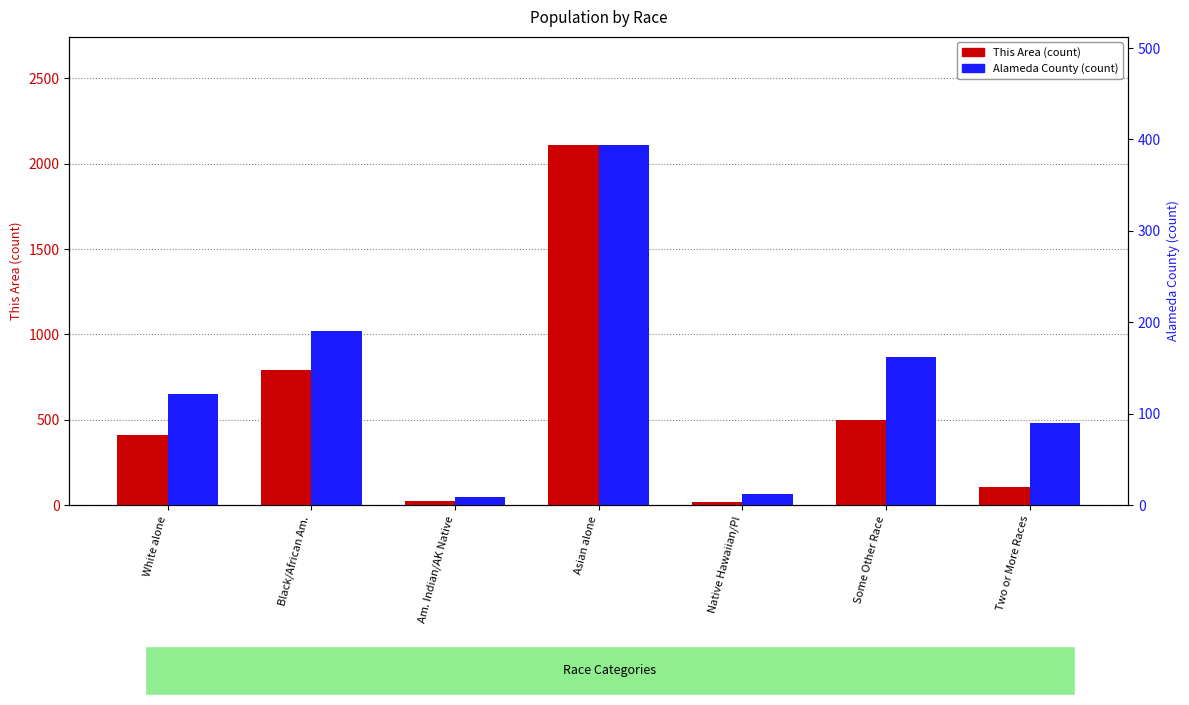

What are all the series names shown in the legend?

This Area (count), Alameda County (count)